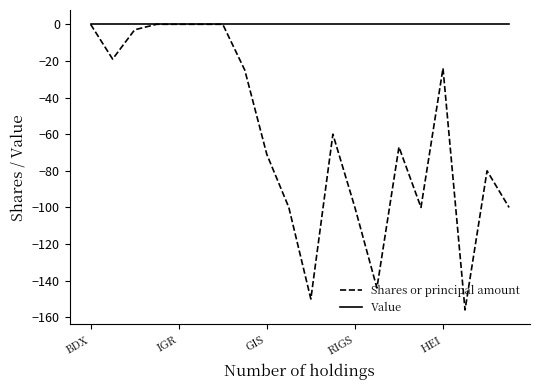

What is the smallest value displayed?

-156